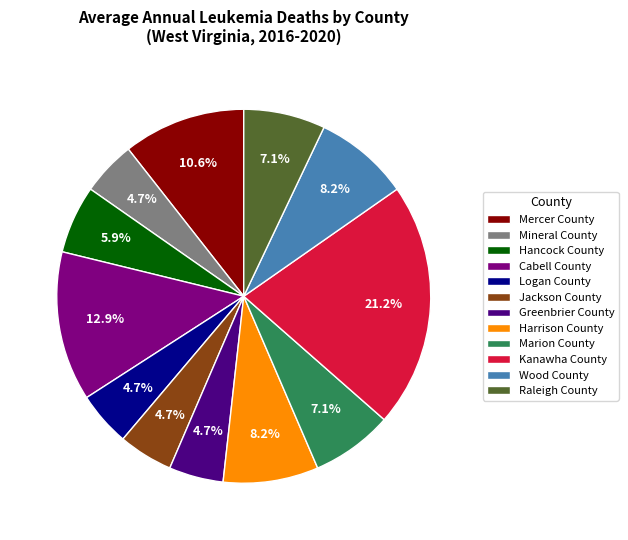

Count the number of slices in the pie.

12